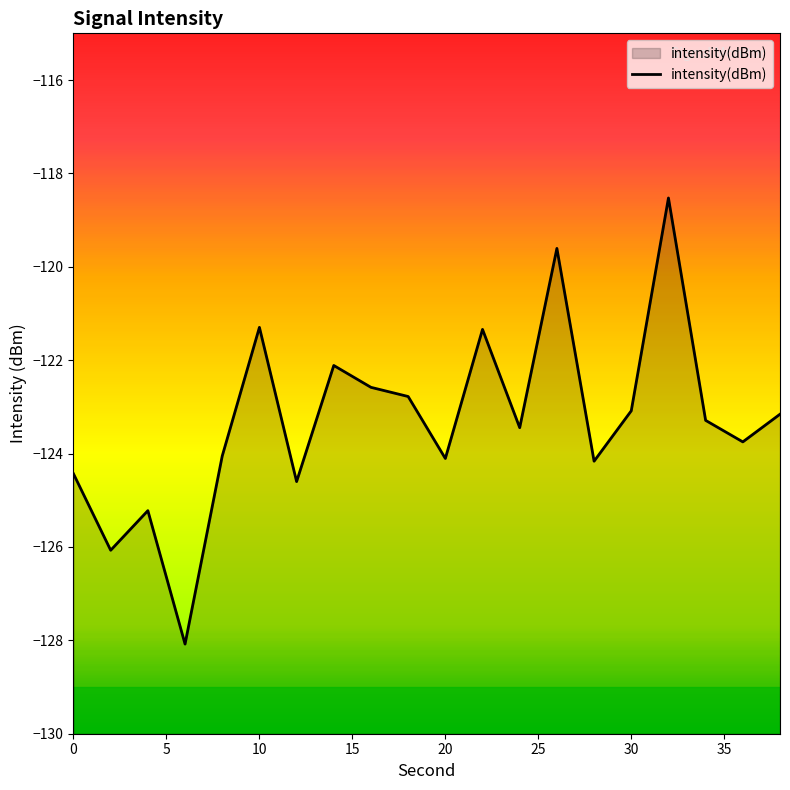

What is the value of the 8th point from the left?

-122.1